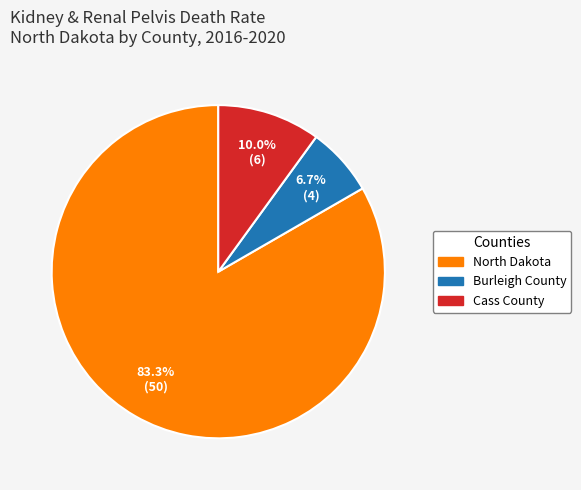

Which category has the smallest portion of the pie?

Burleigh County